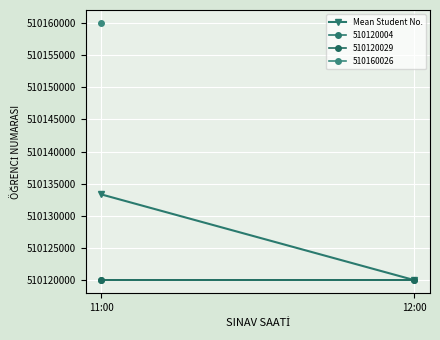

Rank the categories by value from lowest to highest.

12:00, 11:00